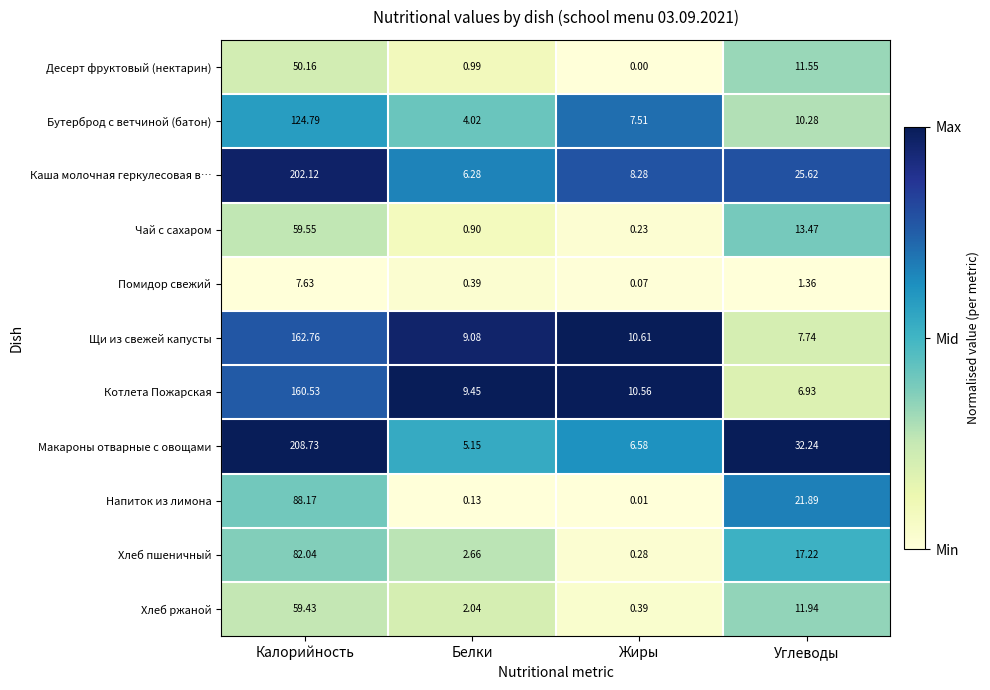

Rank the series by their maximum value, from highest to lowest.

Макароны отварные с овощами, Каша молочная геркулесовая в…, Щи из свежей капусты, Котлета Пожарская, Бутерброд с ветчиной (батон), Напиток из лимона, Хлеб пшеничный, Чай с сахаром, Хлеб ржаной, Десерт фруктовый (нектарин), Помидор свежий